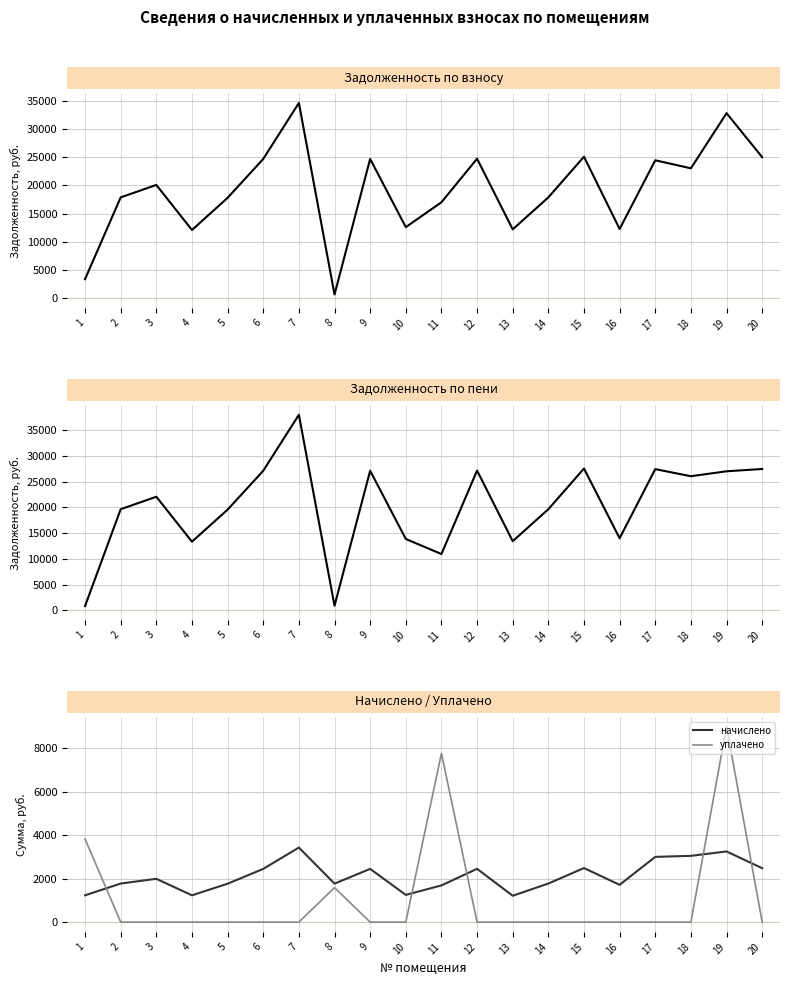

Between which two adjacent categories do начислено and уплачено first intersect?

1 and 2